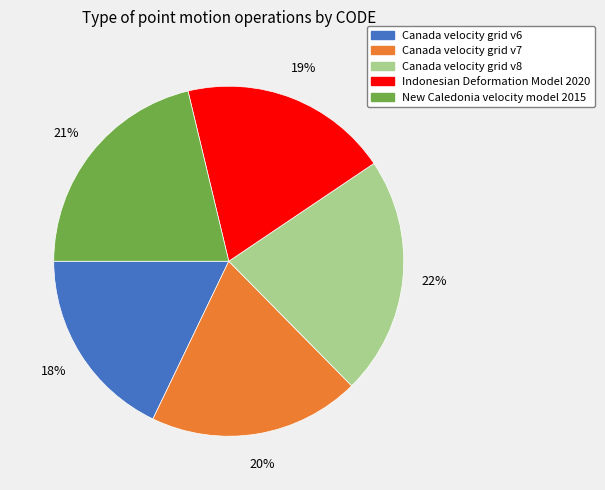

Which has a higher value, Canada velocity grid v6 or Canada velocity grid v8?

Canada velocity grid v8